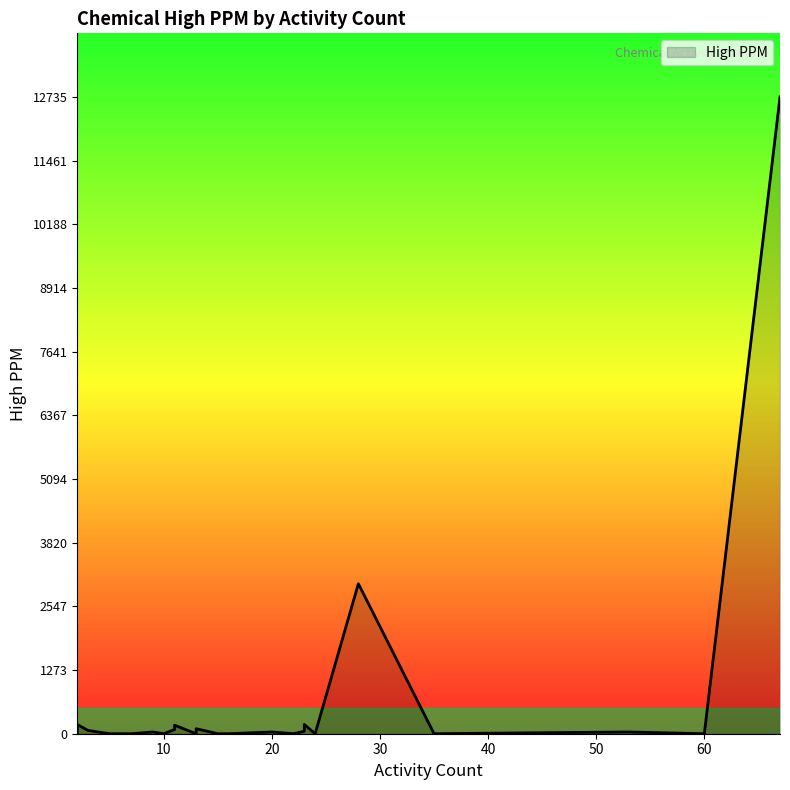

What is the sum of all values?

16681.3